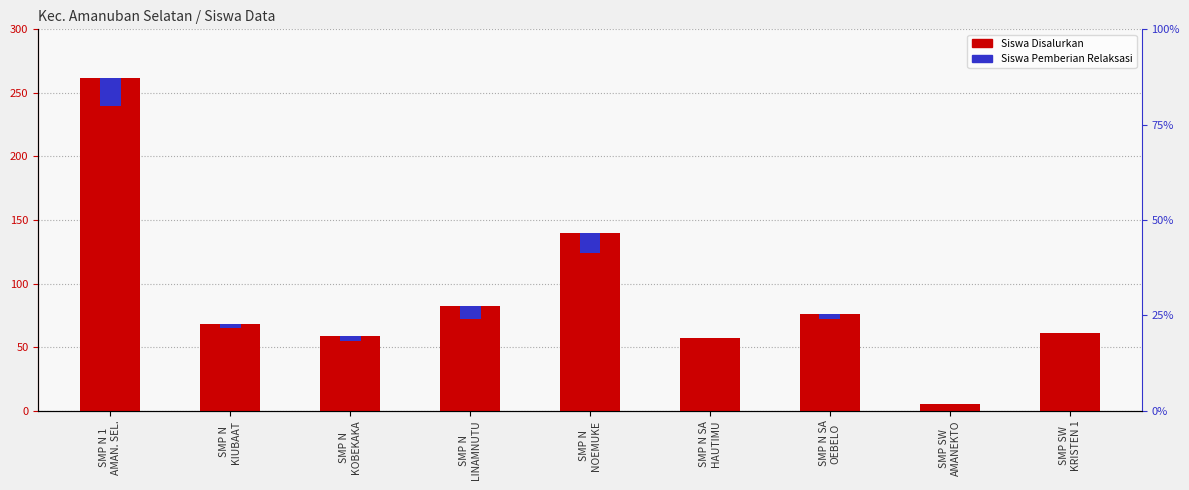

What is the maximum value for Siswa Disalurkan?

262